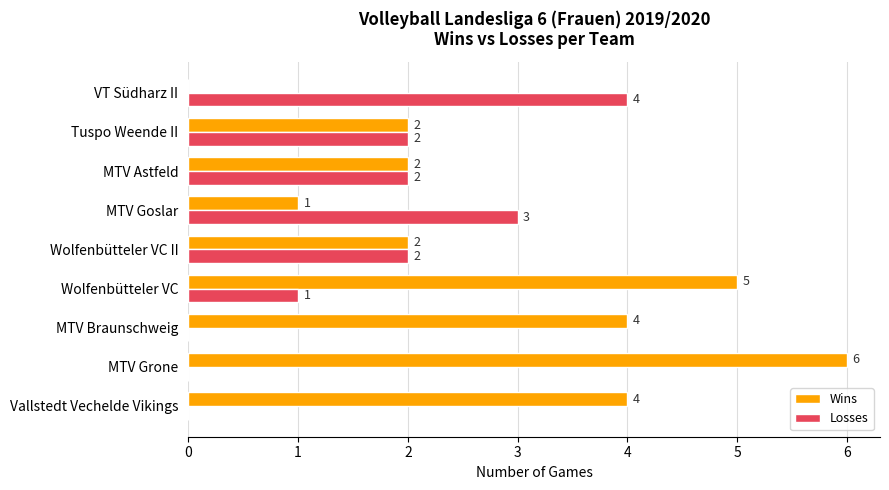

The Losses series shows 4 at Wolfenbütteler VC II. True or false?

False